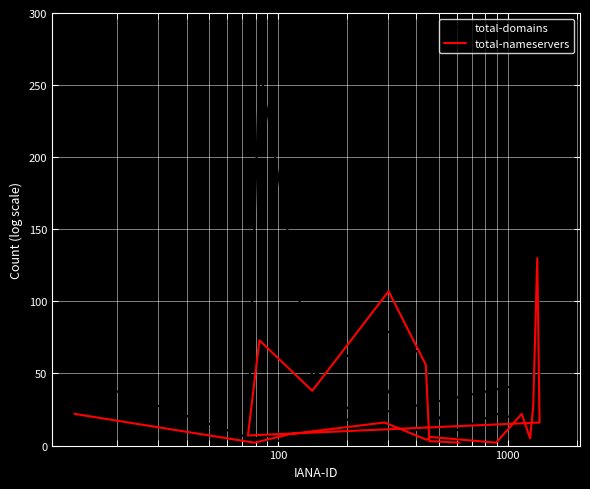

What is the maximum value for total-nameservers?

130